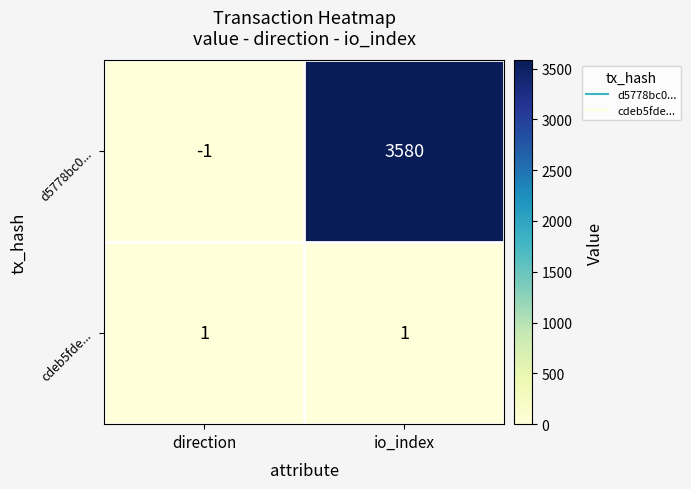

How many positive values does the d5778bc0... series have?

1